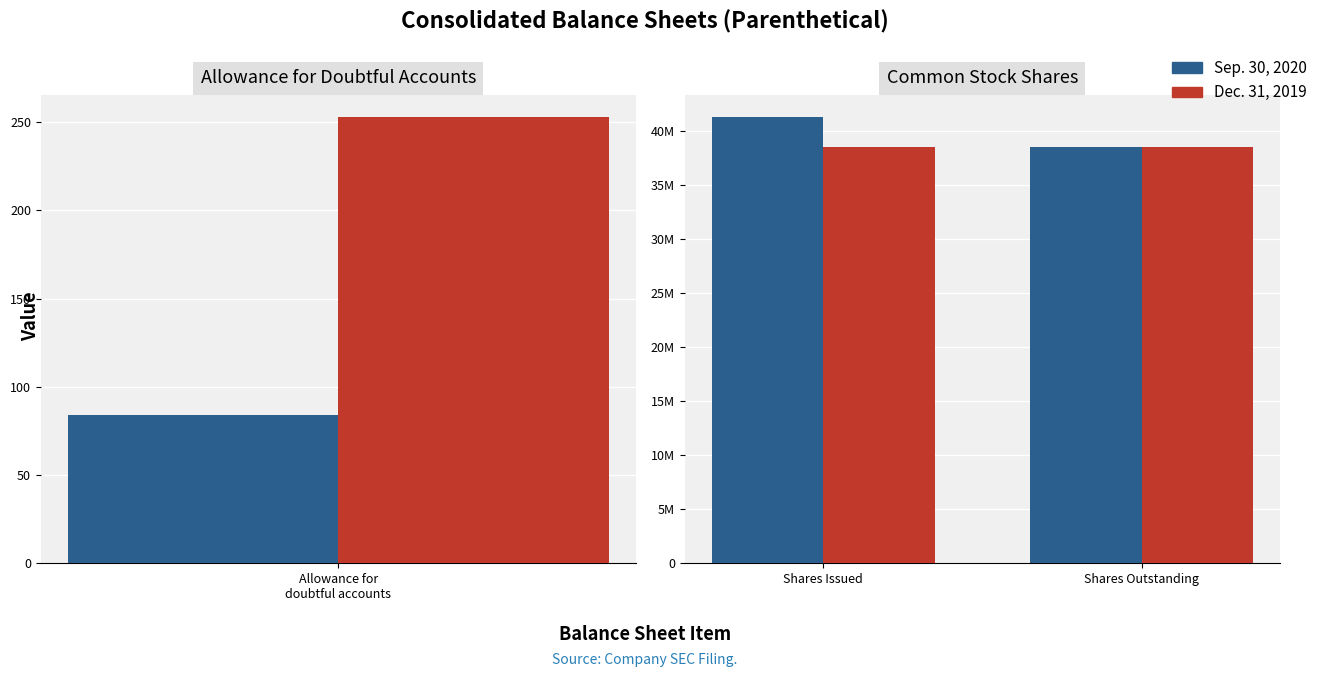

List the series in order of their peak value, highest first.

Sep. 30, 2020, Dec. 31, 2019